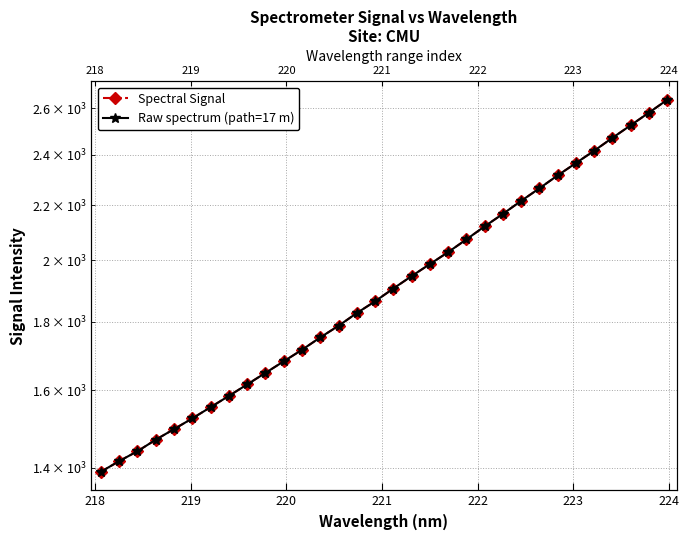

What are all the series names shown in the legend?

Spectral Signal, Raw spectrum (path=17 m)